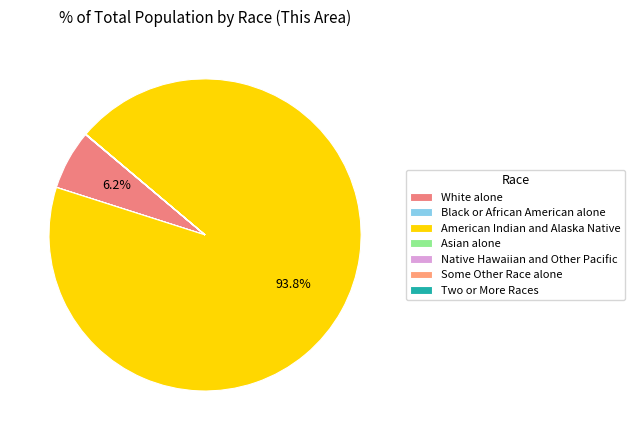

Which has a higher value, Some Other Race alone or Two or More Races?

Two or More Races